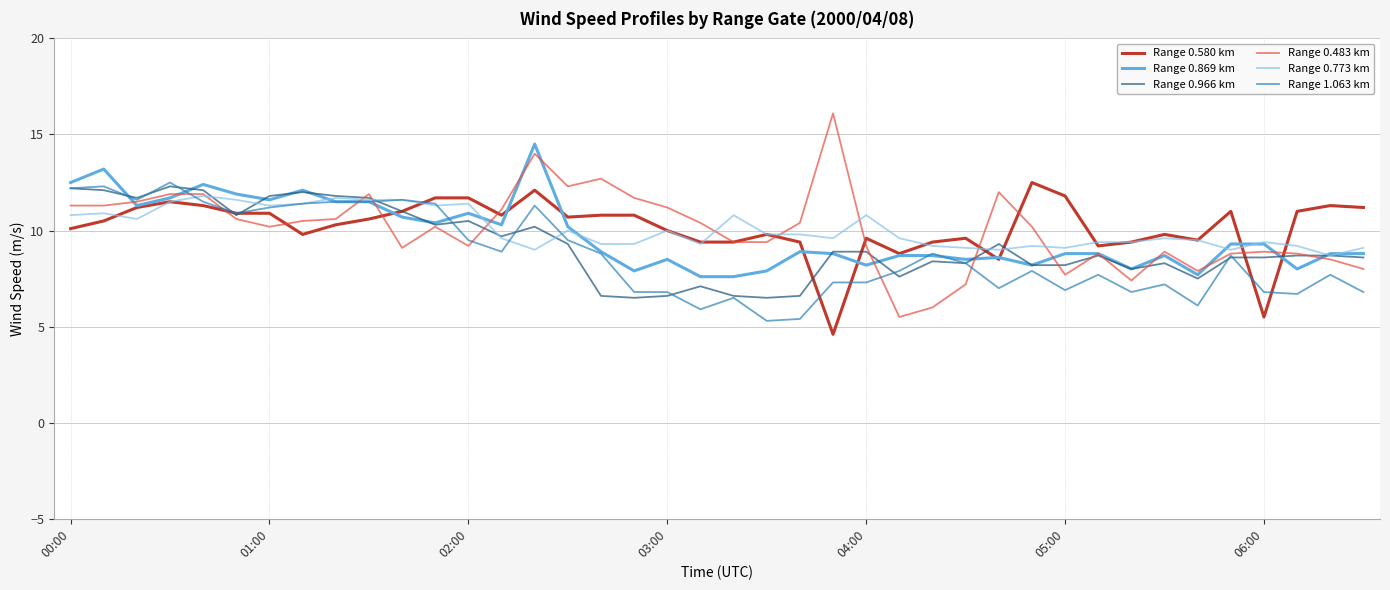

What is the maximum value for Range 0.773 km?

11.8